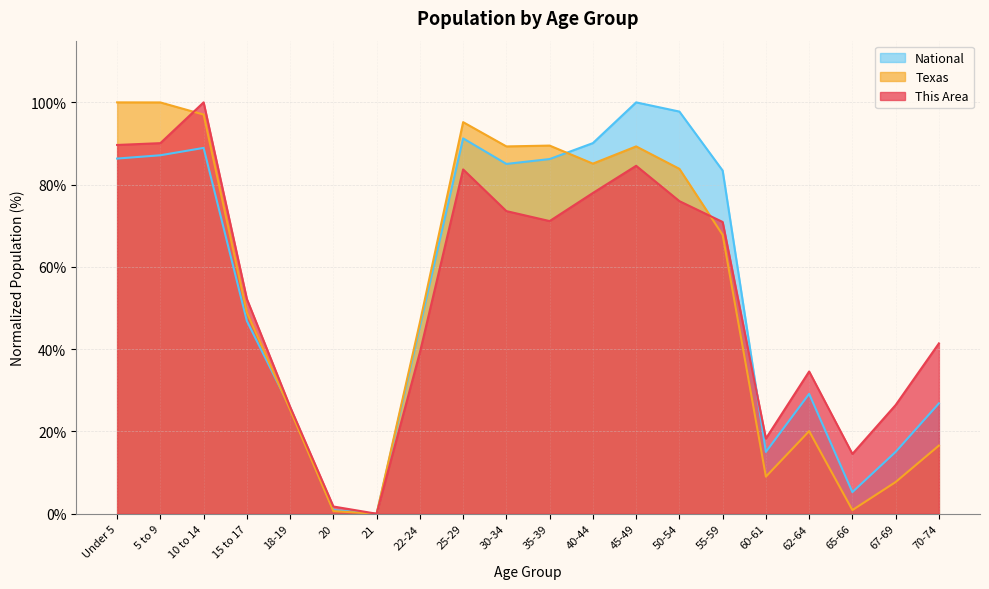

Reading left to right, what are all the values shown in this chart?

This Area: Under 5=89.6	5 to 9=90.1	10 to 14=100.0	15 to 17=52.2	18-19=26.0	20=1.8	21=0.0	22-24=39.2	25-29=83.7	30-34=73.6	35-39=71.1	40-44=78.0	45-49=84.6	50-54=76.0	55-59=70.9	60-61=18.3	62-64=34.6	65-66=14.5	67-69=26.4	70-74=41.4
Texas: Under 5=100.0	5 to 9=100.0	10 to 14=97.0	15 to 17=48.9	18-19=25.3	20=0.6	21=0.0	22-24=46.5	25-29=95.2	30-34=89.3	35-39=89.5	40-44=85.1	45-49=89.3	50-54=83.8	55-59=67.8	60-61=9.0	62-64=20.1	65-66=0.9	67-69=7.7	70-74=16.6
National: Under 5=86.3	5 to 9=87.1	10 to 14=88.9	15 to 17=46.9	18-19=25.8	20=0.9	21=0.0	22-24=45.5	25-29=91.2	30-34=85.0	35-39=86.2	40-44=90.1	45-49=100.0	50-54=97.8	55-59=83.4	60-61=15.0	62-64=29.1	65-66=5.3	67-69=15.0	70-74=26.8